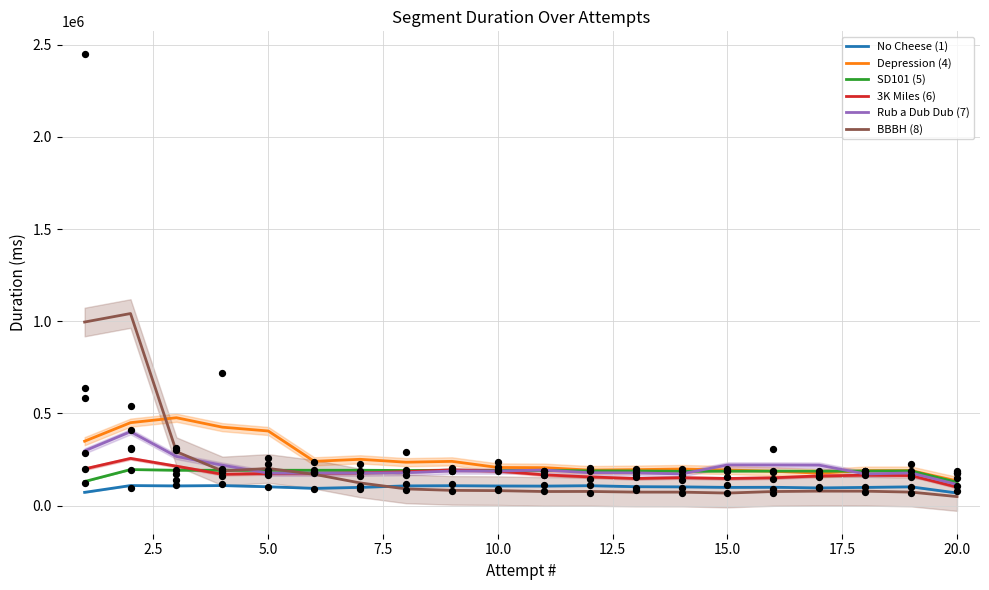

What is the lowest value of the Rub a Dub Dub (7) series?

115038.0